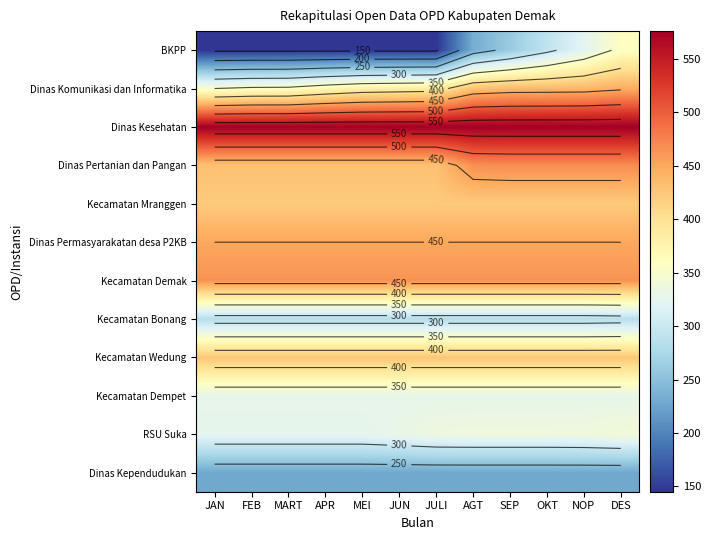

Which has a higher value, JAN or JULI?

JAN